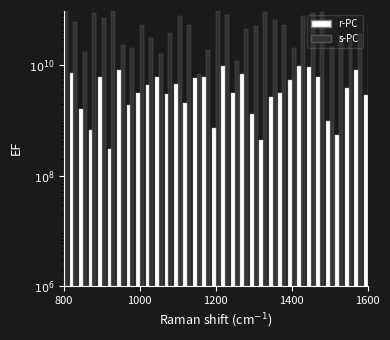

What is the maximum value shown in the chart?

97066210585.8